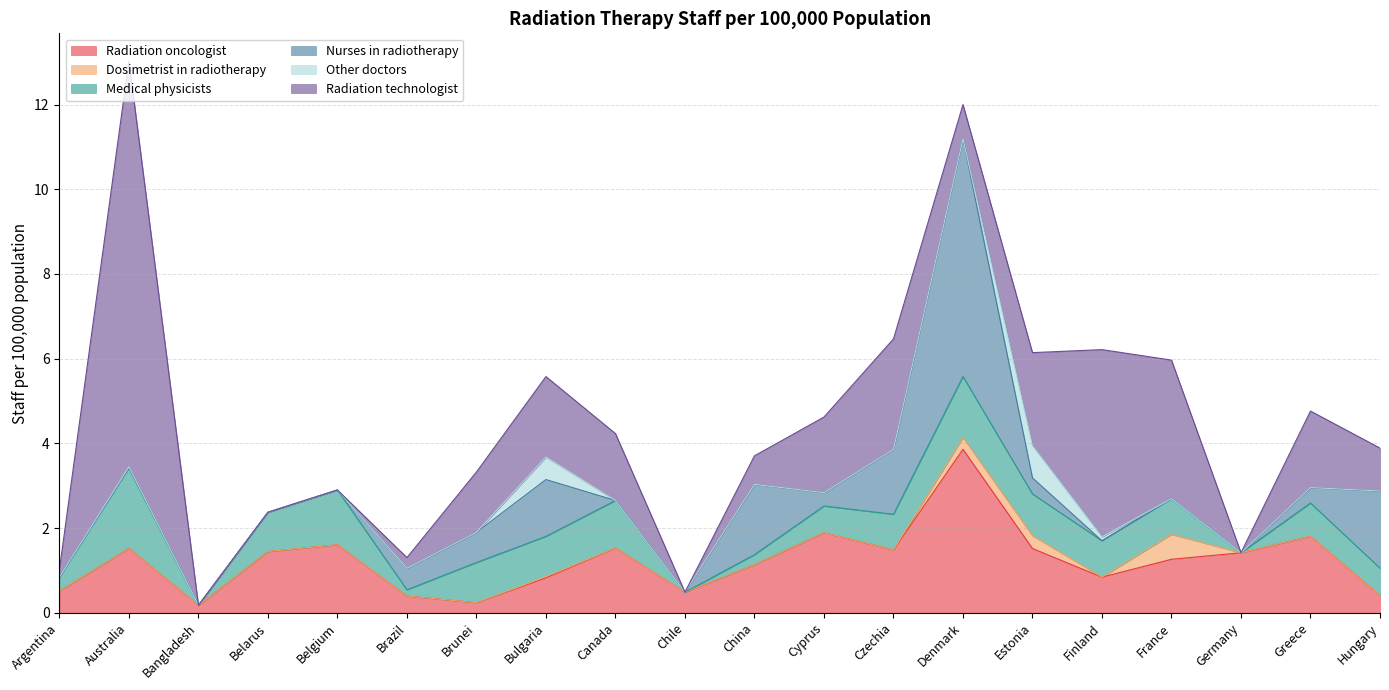

Reading left to right, extract all data points from this chart.

Radiation oncologist: Argentina=0.5	Australia=1.5	Bangladesh=0.2	Belarus=1.4	Belgium=1.6	Brazil=0.4	Brunei=0.2	Bulgaria=0.8	Canada=1.5	Chile=0.5	China=1.1	Cyprus=1.9	Czechia=1.5	Denmark=3.9	Estonia=1.5	Finland=0.8	France=1.3	Germany=1.4	Greece=1.8	Hungary=0.4
Dosimetrist in radiotherapy: Argentina=0.0	Australia=0.0	Bangladesh=0.0	Belarus=0.0	Belgium=0.0	Brazil=0.0	Brunei=0.0	Bulgaria=0.0	Canada=0.0	Chile=0.0	China=0.0	Cyprus=0.0	Czechia=0.0	Denmark=0.3	Estonia=0.3	Finland=0.0	France=0.6	Germany=0.0	Greece=0.0	Hungary=0.0
Medical physicists: Argentina=0.3	Australia=1.9	Bangladesh=0.0	Belarus=0.9	Belgium=1.3	Brazil=0.1	Brunei=0.9	Bulgaria=1.0	Canada=1.1	Chile=0.0	China=0.2	Cyprus=0.6	Czechia=0.8	Denmark=1.4	Estonia=1.0	Finland=0.9	France=0.8	Germany=0.0	Greece=0.8	Hungary=0.6
Nurses in radiotherapy: Argentina=0.0	Australia=0.0	Bangladesh=0.0	Belarus=0.0	Belgium=0.0	Brazil=0.5	Brunei=0.7	Bulgaria=1.3	Canada=0.0	Chile=0.0	China=1.7	Cyprus=0.3	Czechia=1.5	Denmark=5.6	Estonia=0.4	Finland=0.0	France=0.0	Germany=0.0	Greece=0.4	Hungary=1.8
Other doctors: Argentina=0.0	Australia=0.0	Bangladesh=0.0	Belarus=0.0	Belgium=0.0	Brazil=0.0	Brunei=0.0	Bulgaria=0.5	Canada=0.0	Chile=0.0	China=0.0	Cyprus=0.0	Czechia=0.0	Denmark=0.0	Estonia=0.8	Finland=0.1	France=0.0	Germany=0.0	Greece=0.0	Hungary=0.0
Radiation technologist: Argentina=0.2	Australia=9.6	Bangladesh=0.0	Belarus=0.0	Belgium=0.0	Brazil=0.3	Brunei=1.4	Bulgaria=1.9	Canada=1.6	Chile=0.0	China=0.7	Cyprus=1.8	Czechia=2.6	Denmark=0.8	Estonia=2.2	Finland=4.4	France=3.3	Germany=0.0	Greece=1.8	Hungary=1.0